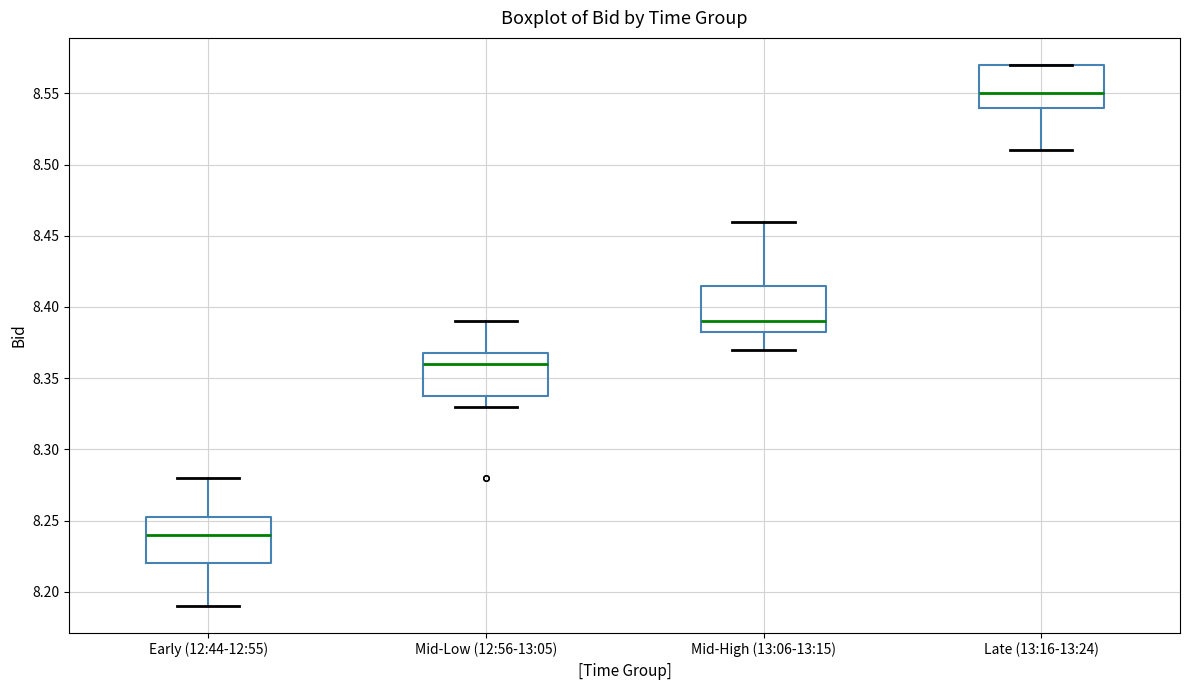

Which box's median line is the highest?

Late (13:16-13:24)